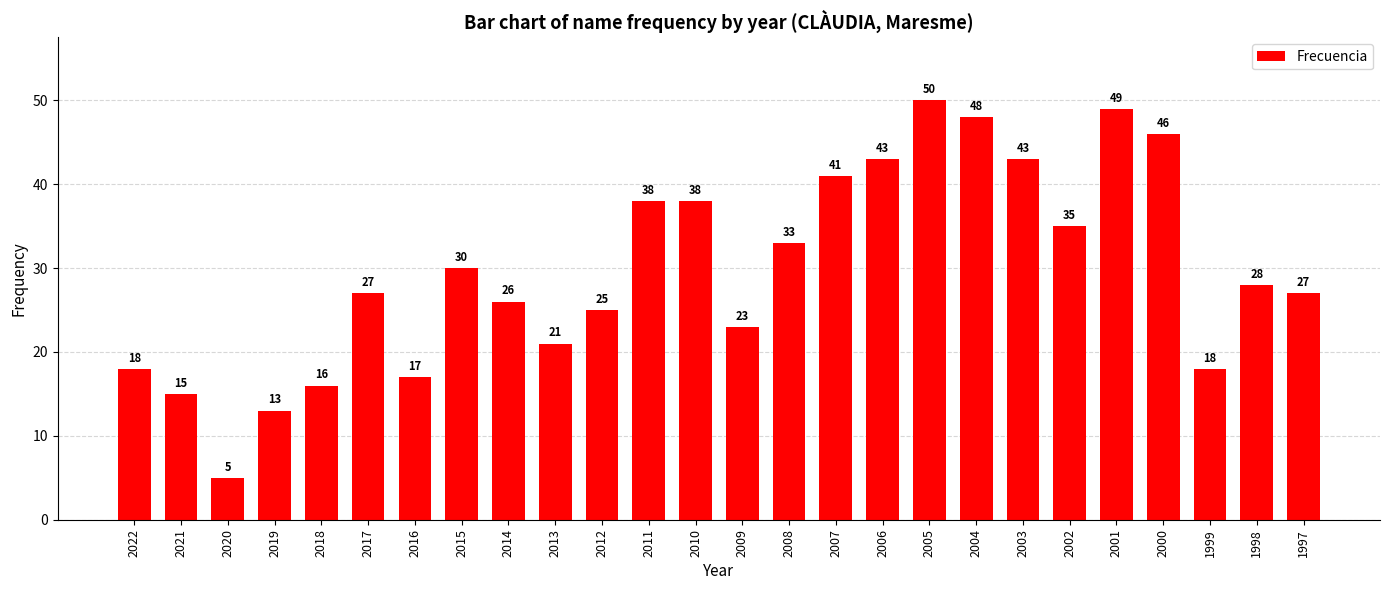

What is the change in value from 2016 to 1997?

+10